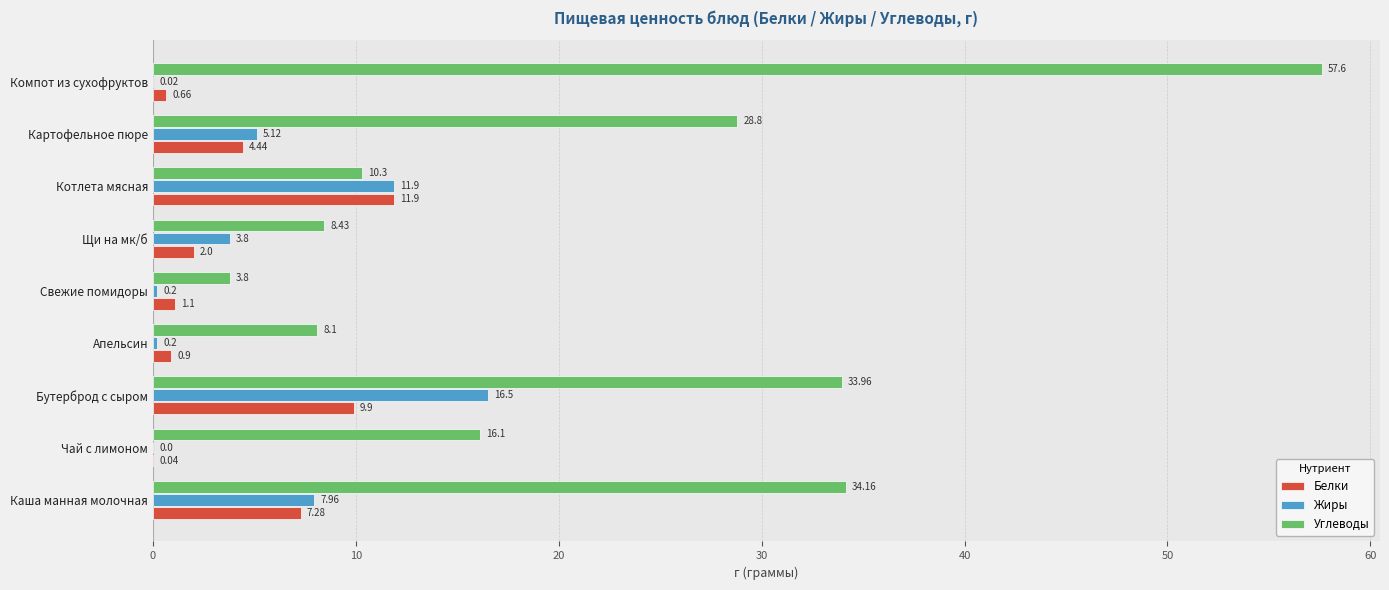

Which series has the largest total across all categories?

Углеводы